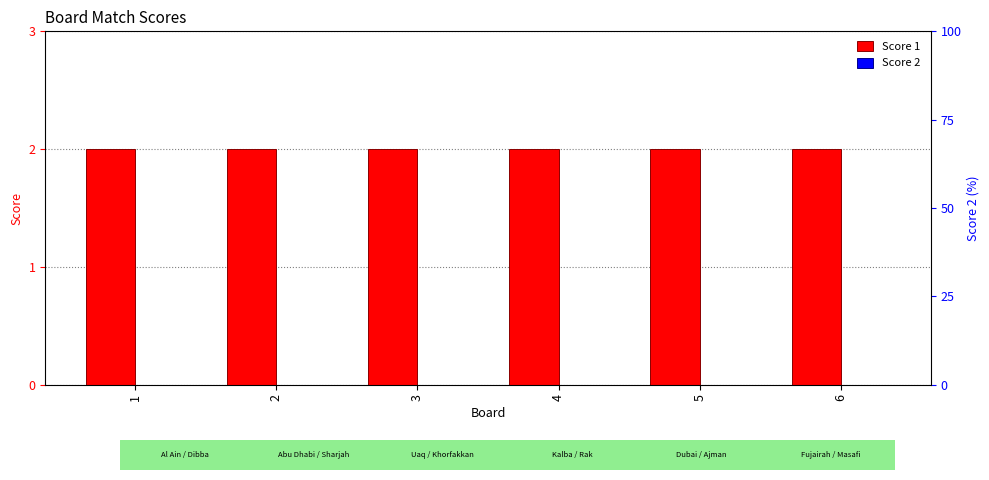

True or false: Score 2 has a value of 0 at 1.

True